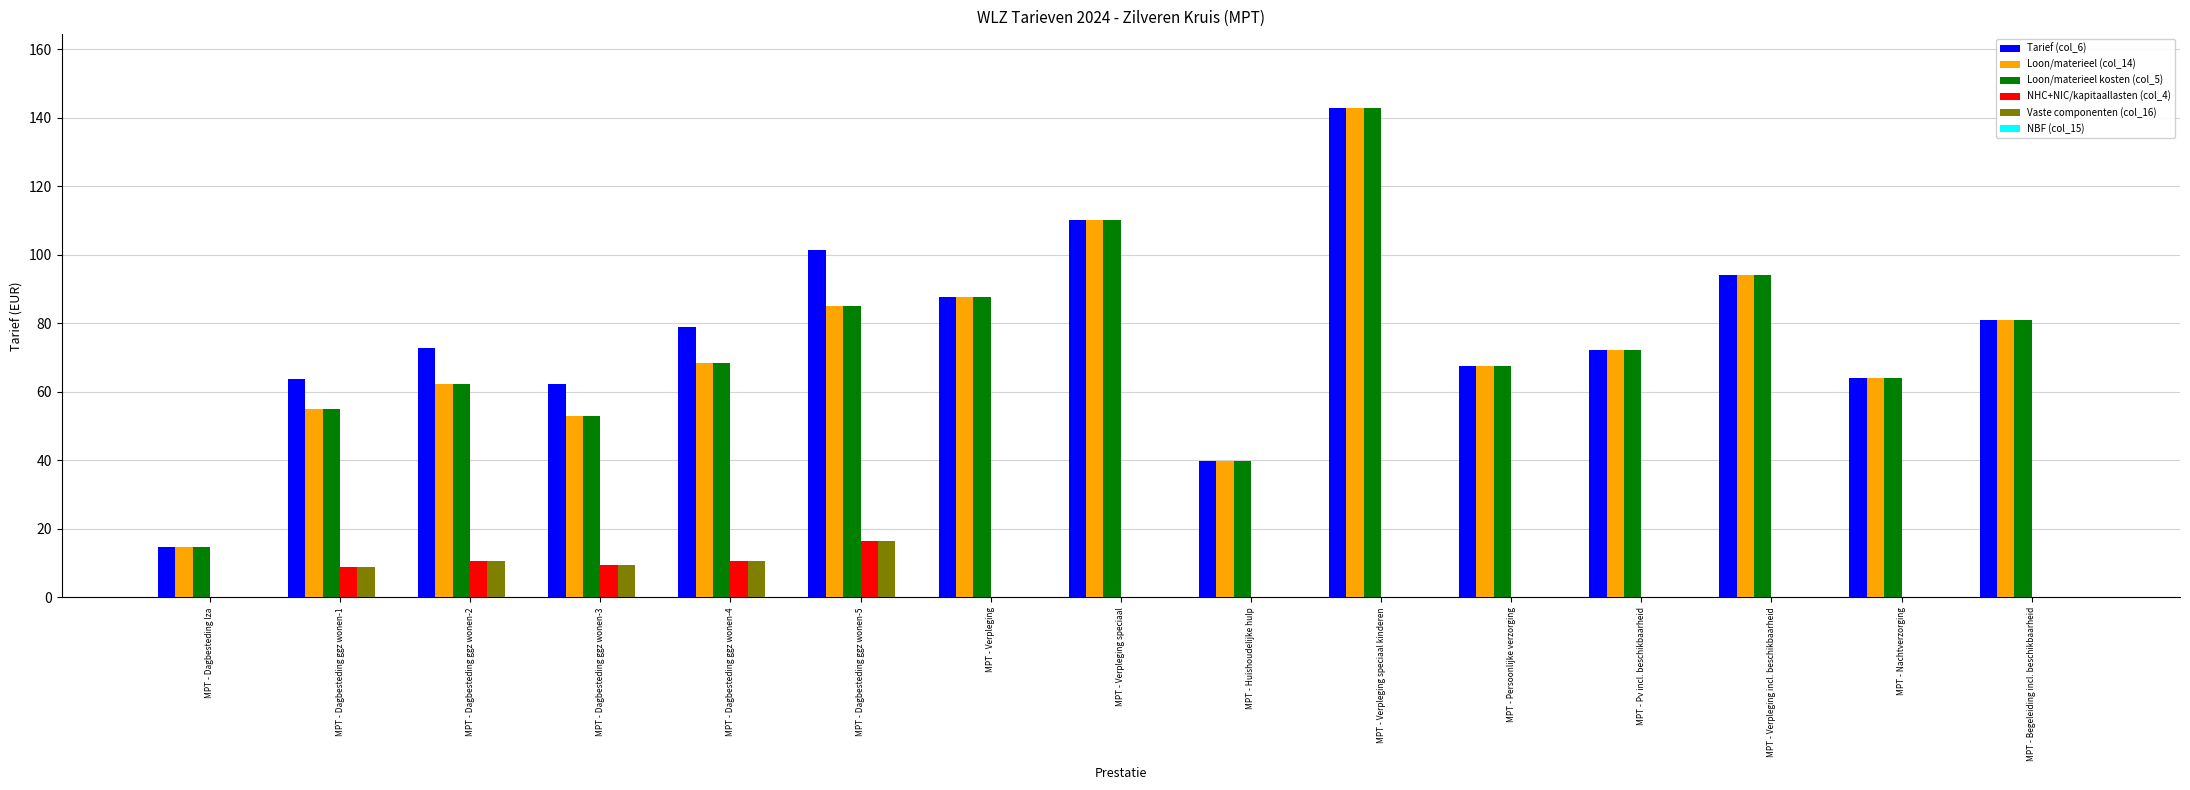

At which label does Tarief (col_6) reach its peak?

MPT - Verpleging speciaal kinderen